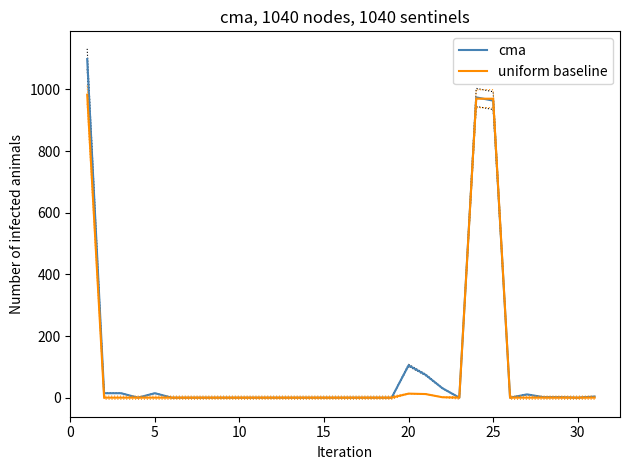

How many values in cma are above zero?

13